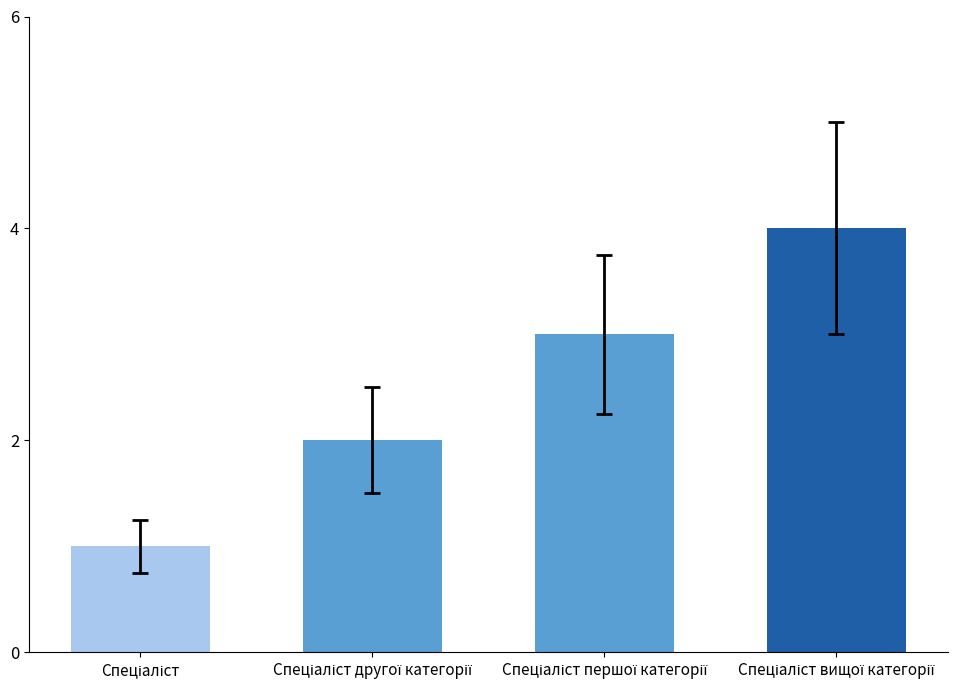

What is the greatest value displayed?

4